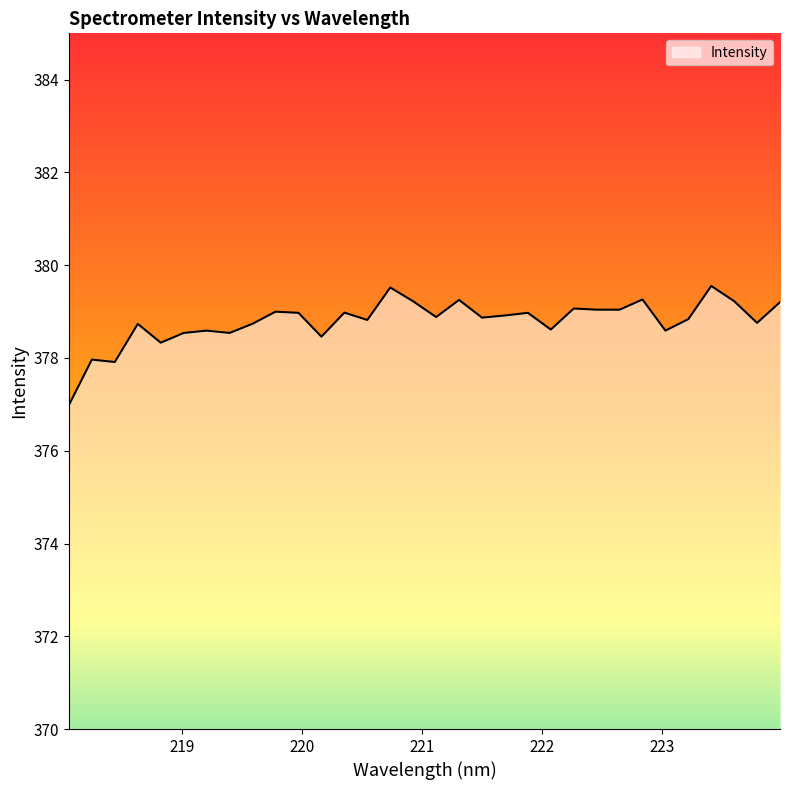

How many distinct data groups are displayed?

1